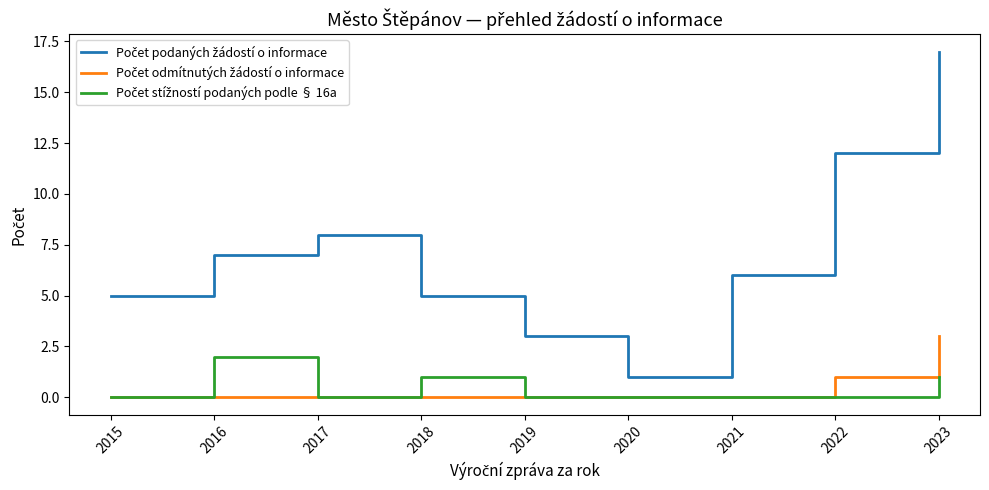

What is the greatest value displayed?

17